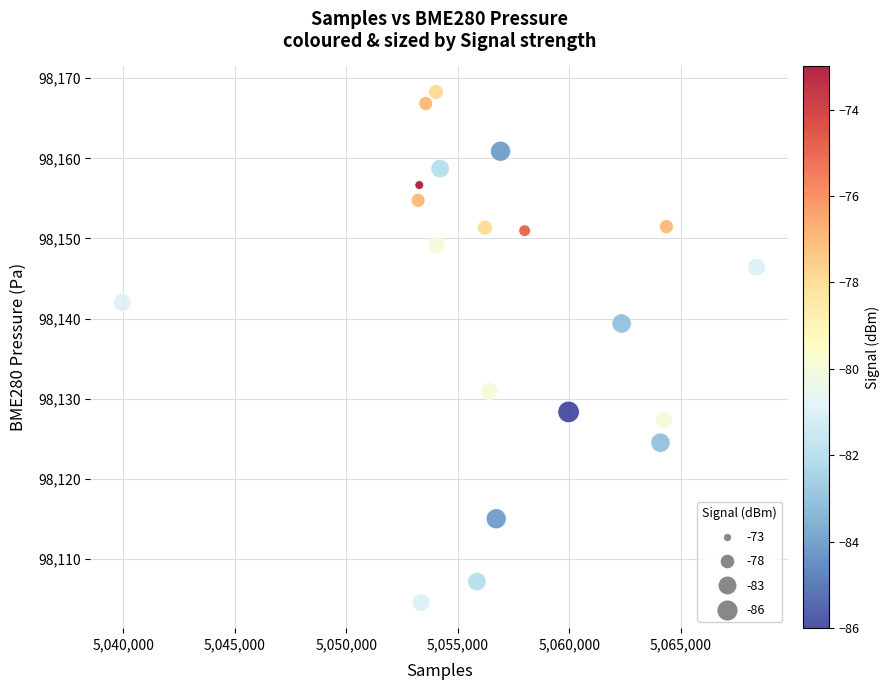

What Y value in the scatter plot is closest to 98136?

98139.4